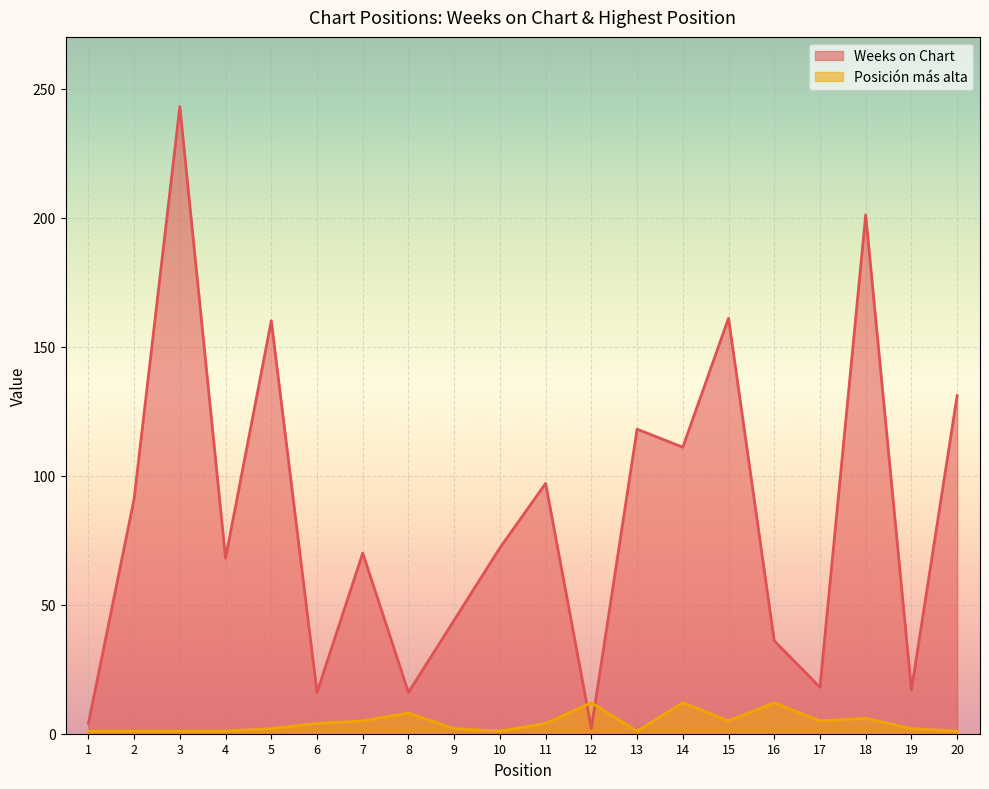

Reading left to right, list all the values displayed in this chart.

Weeks on Chart: 1=4	2=91	3=243	4=68	5=160	6=16	7=70	8=16	9=44	10=72	11=97	12=2	13=118	14=111	15=161	16=36	17=18	18=201	19=17	20=131
Posición más alta: 1=1	2=1	3=1	4=1	5=2	6=4	7=5	8=8	9=2	10=1	11=4	12=12	13=1	14=12	15=5	16=12	17=5	18=6	19=2	20=1